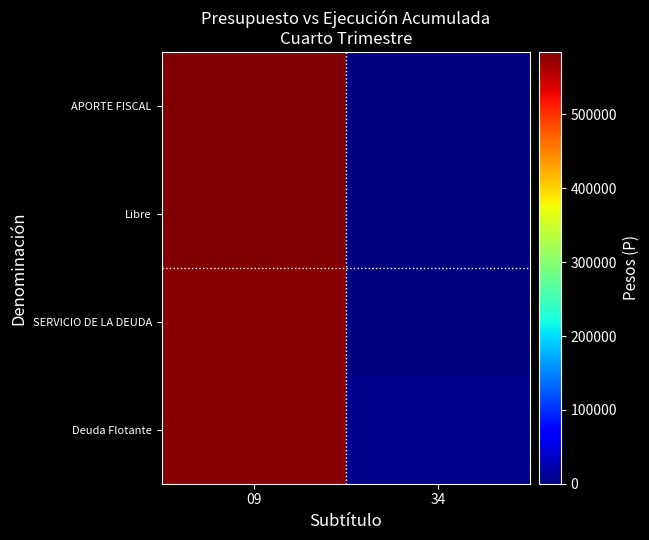

Rank the series at 09 from highest to lowest value.

APORTE FISCAL, Libre, SERVICIO DE LA DEUDA, Deuda Flotante